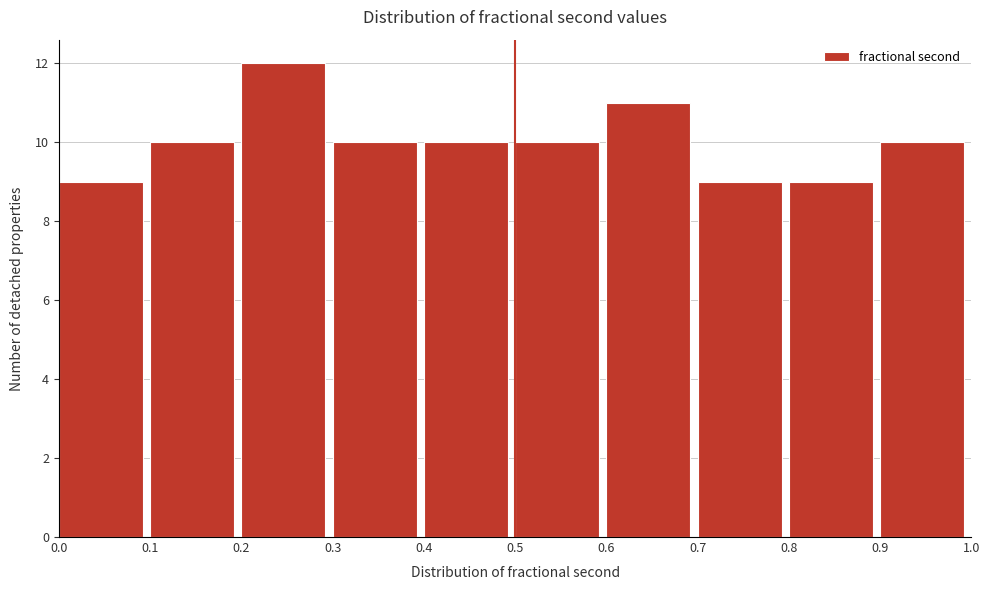

Reading left to right, transcribe this chart: for each bar, give the range it covers on the x-axis and its height. The values are not printed on the chart, so give them approximately, as read against the axis.

0.0 to 0.1: 9
0.1 to 0.2: 10
0.2 to 0.3: 12
0.3 to 0.4: 10
0.4 to 0.5: 10
0.5 to 0.6: 10
0.6 to 0.7: 11
0.7 to 0.8: 9
0.8 to 0.9: 9
0.9 to 1.0: 10